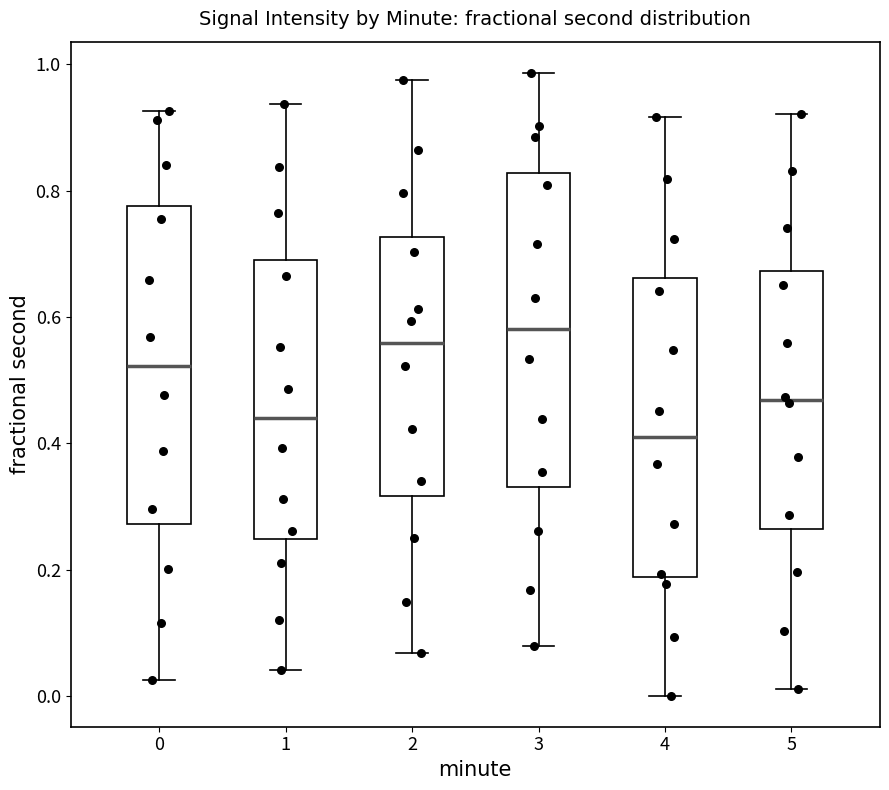

Where does the upper whisker of the box at x = 2 end on the y-axis? The values are not printed on the chart, so give them approximately, as read against the axis.

0.98